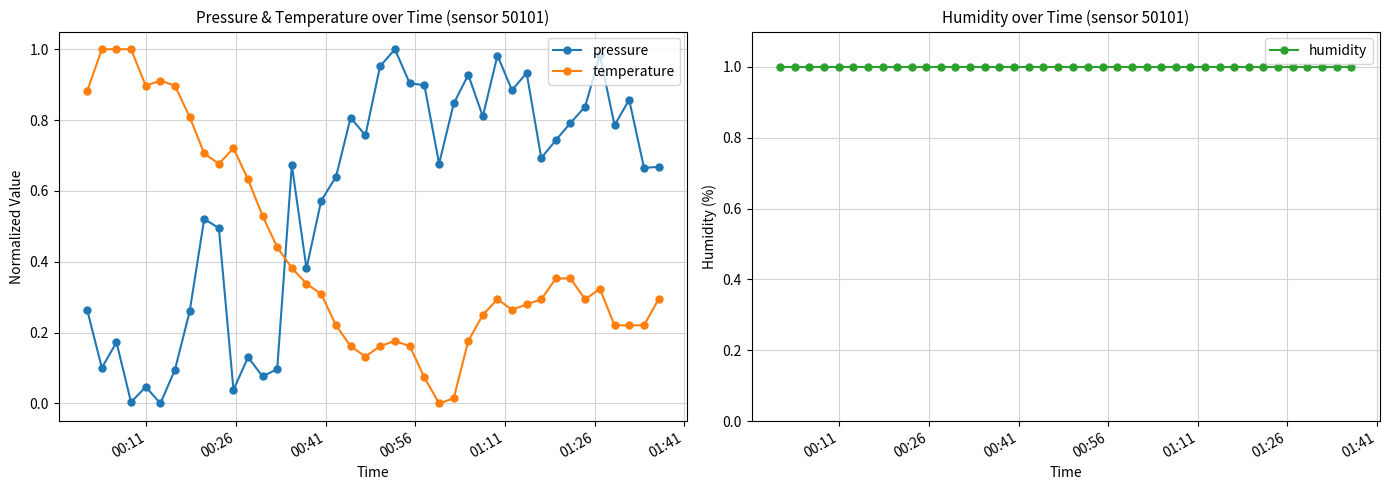

In temperature, how many points are higher than both neighbors (excluding endpoints)?

5